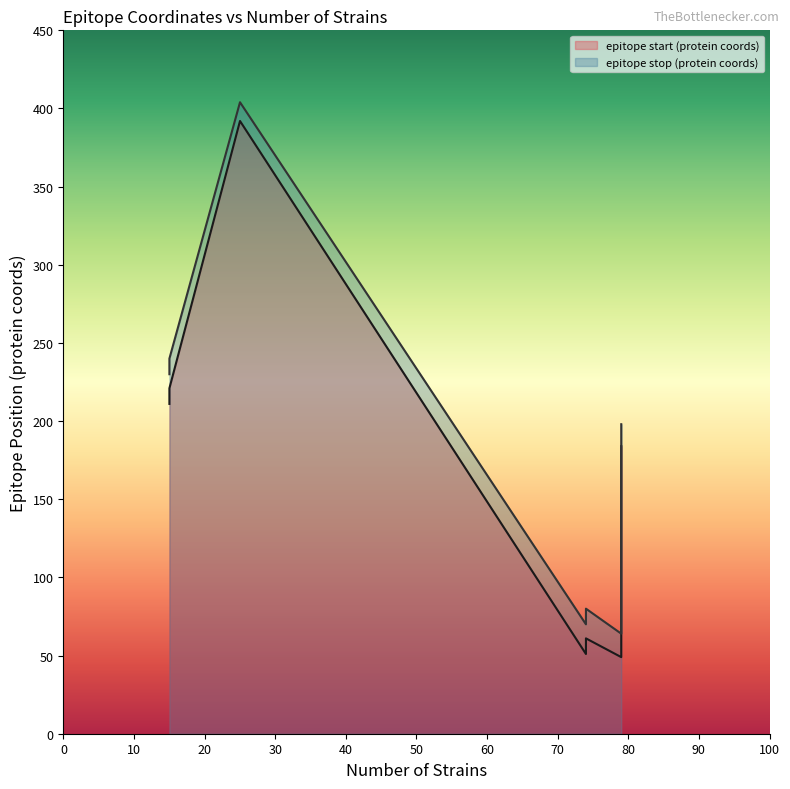

What value does the epitope stop (protein coords) series have at 79, to the nearest 10?

200